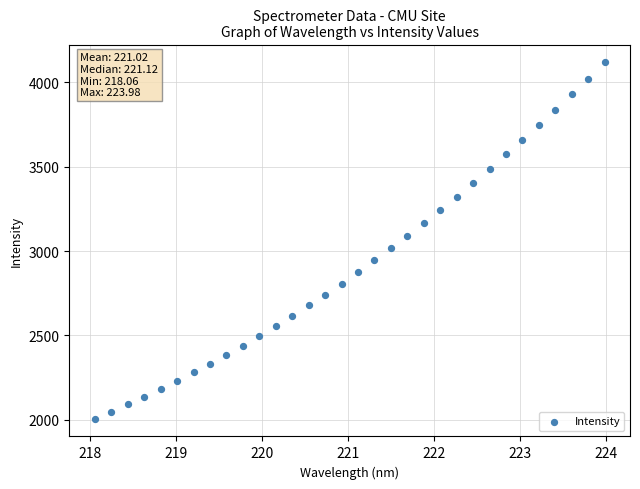

What is the range of X values (max minus min)?

5.9